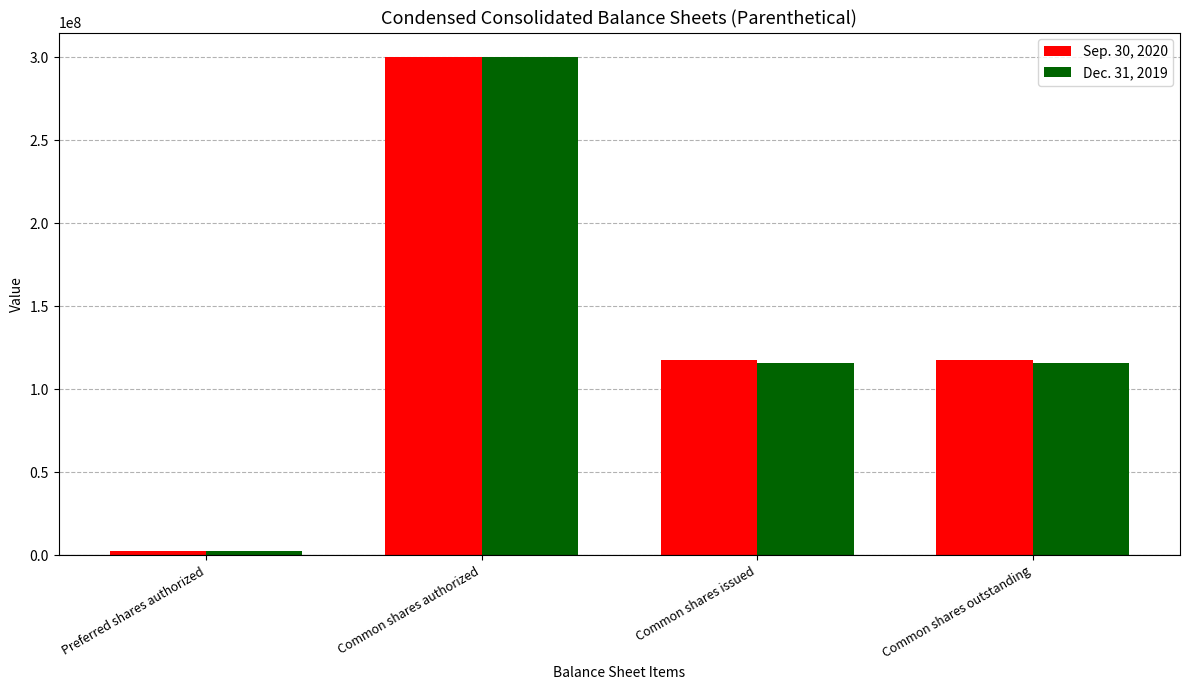

What is the sum of all Dec. 31, 2019 values?

534500000